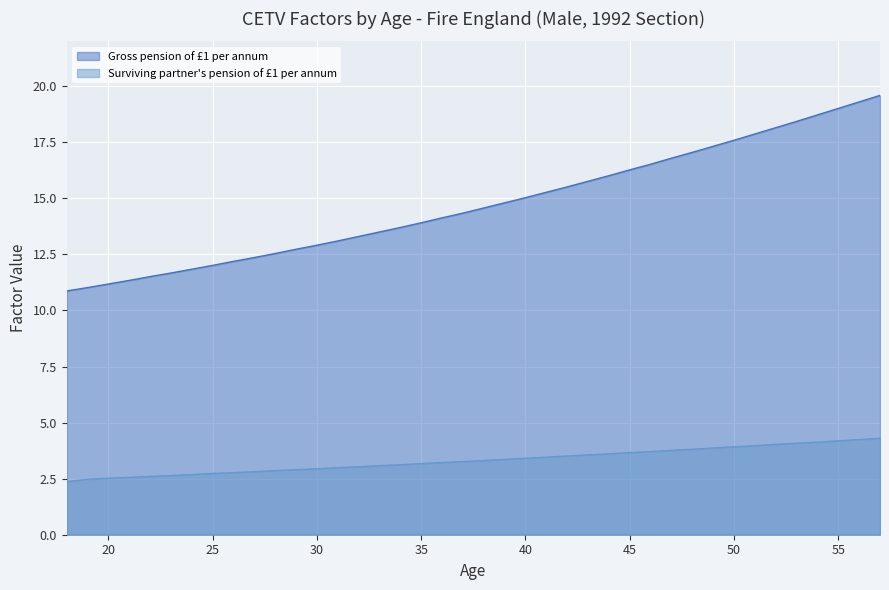

The value of Gross pension of £1 per annum at 49 is 8.0. True or false?

False